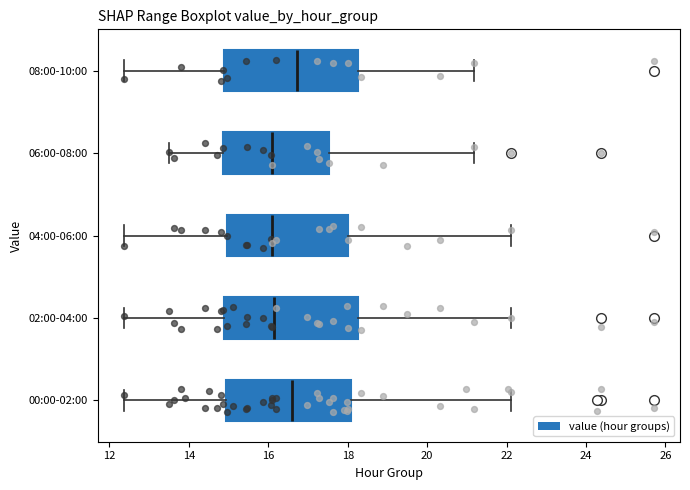

Where does the median line of the box for 02:00-04:00 sit on the x-axis? The values are not printed on the chart, so give them approximately, as read against the axis.

16.2